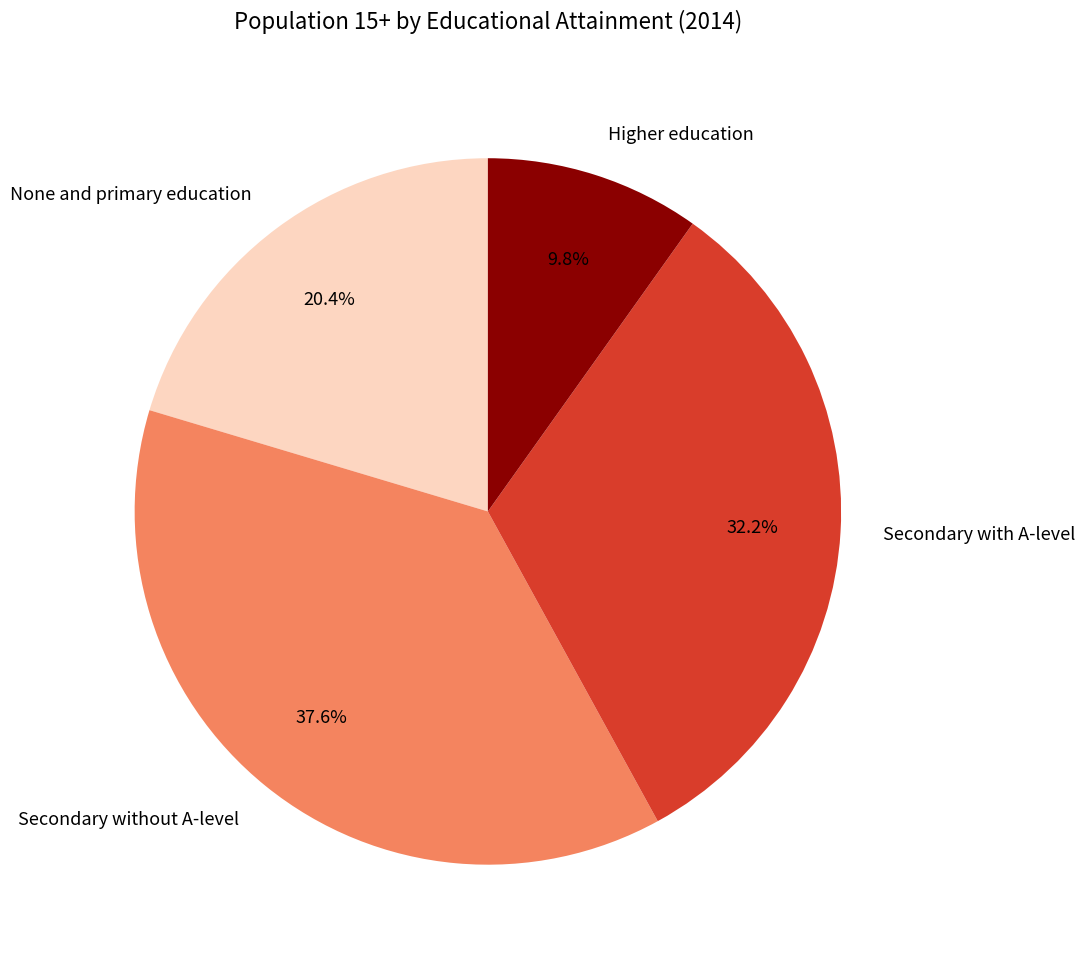

Which slice is the smallest?

Higher education